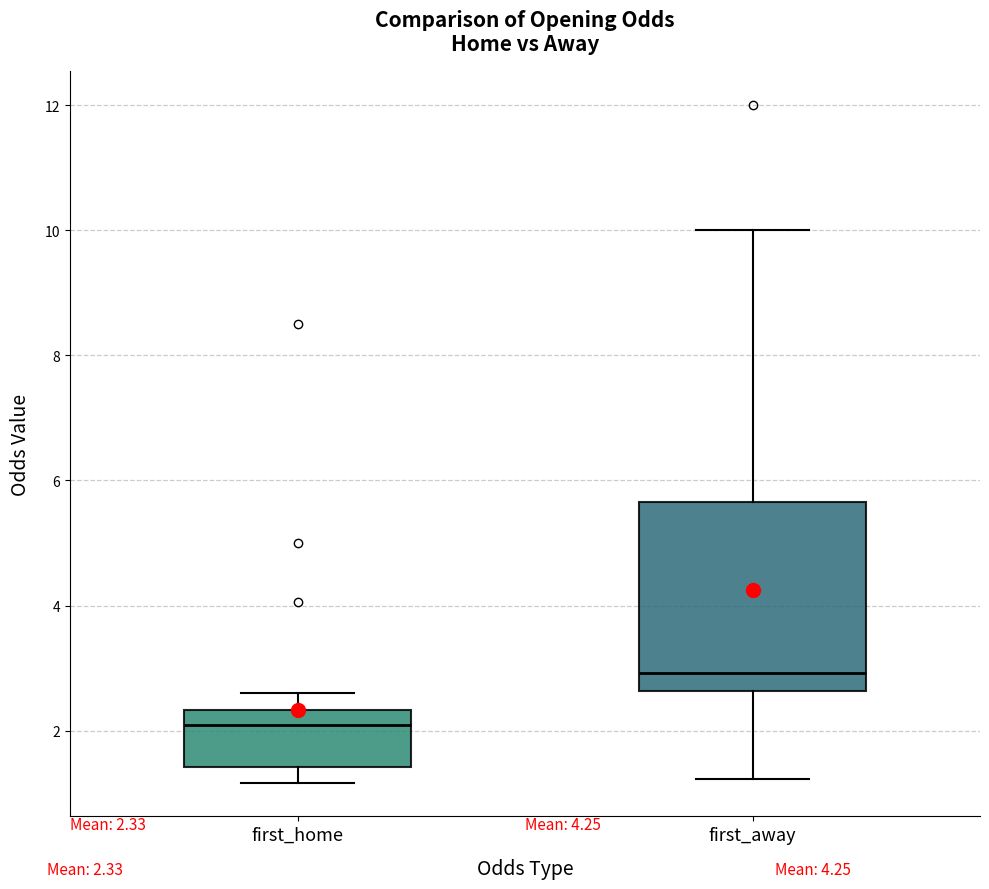

Which box is the tallest, from its lower edge to its upper edge?

first_away